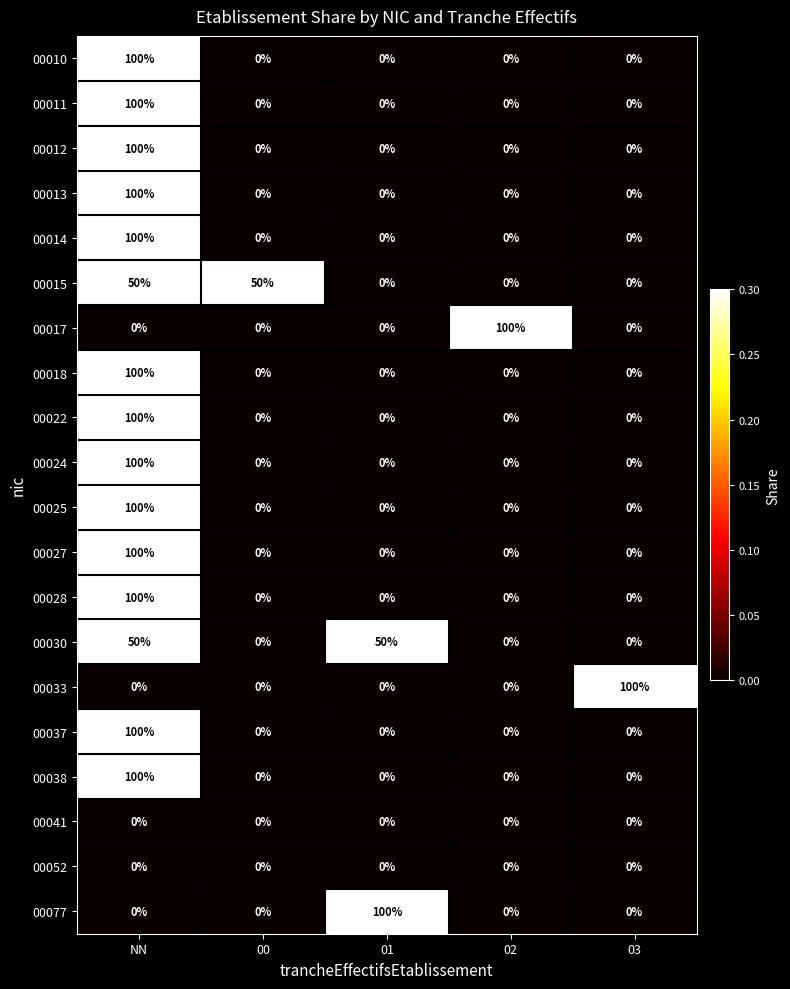

What is the greatest value displayed?

100